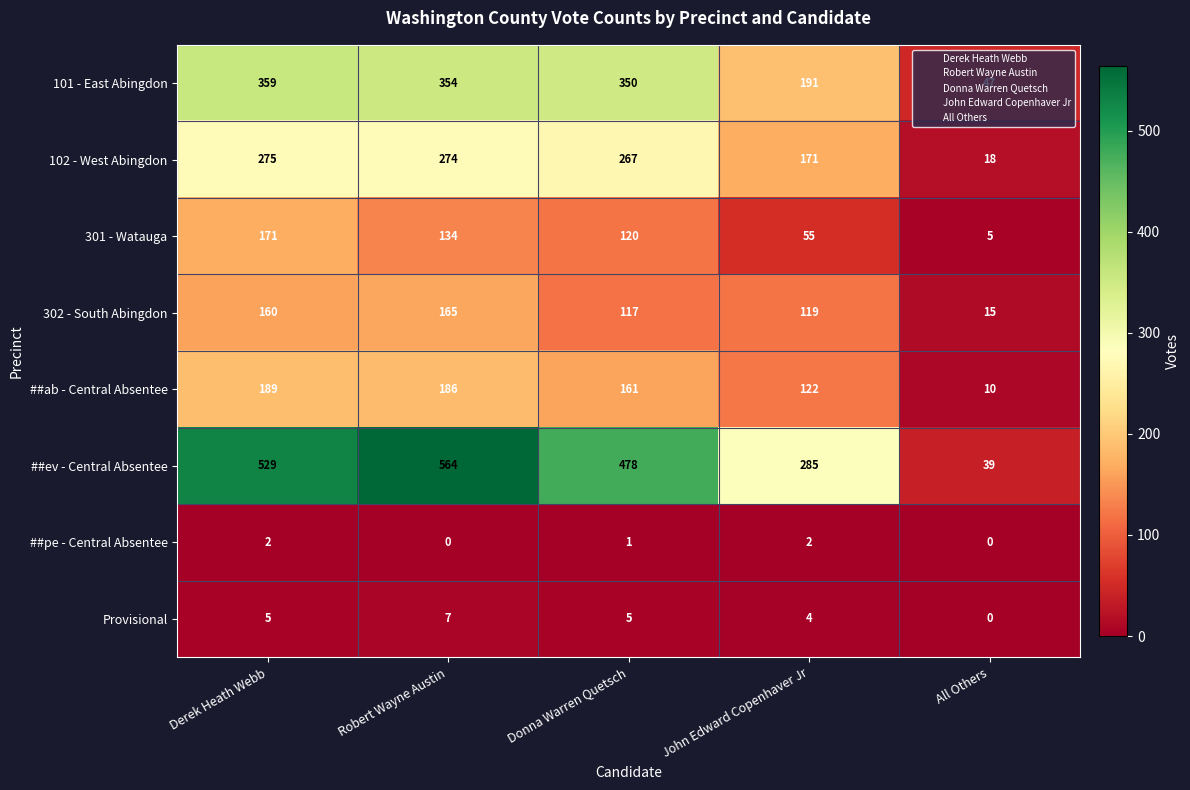

Between Robert Wayne Austin and Donna Warren Quetsch, which series saw the biggest shift?

##ev - Central Absentee